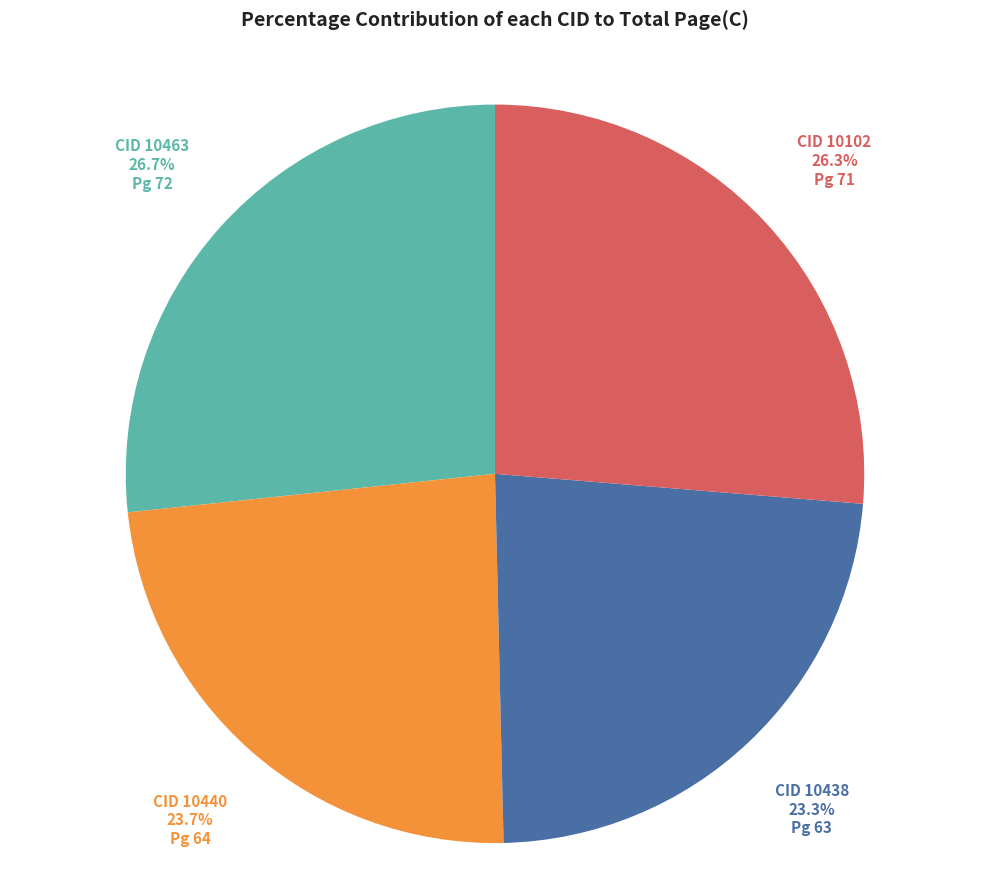

Is there any slice that represents more than half of the pie?

No